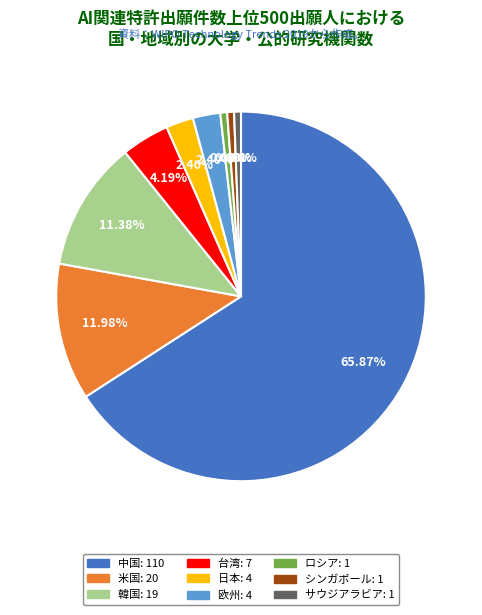

Which category has the biggest portion of the pie?

中国